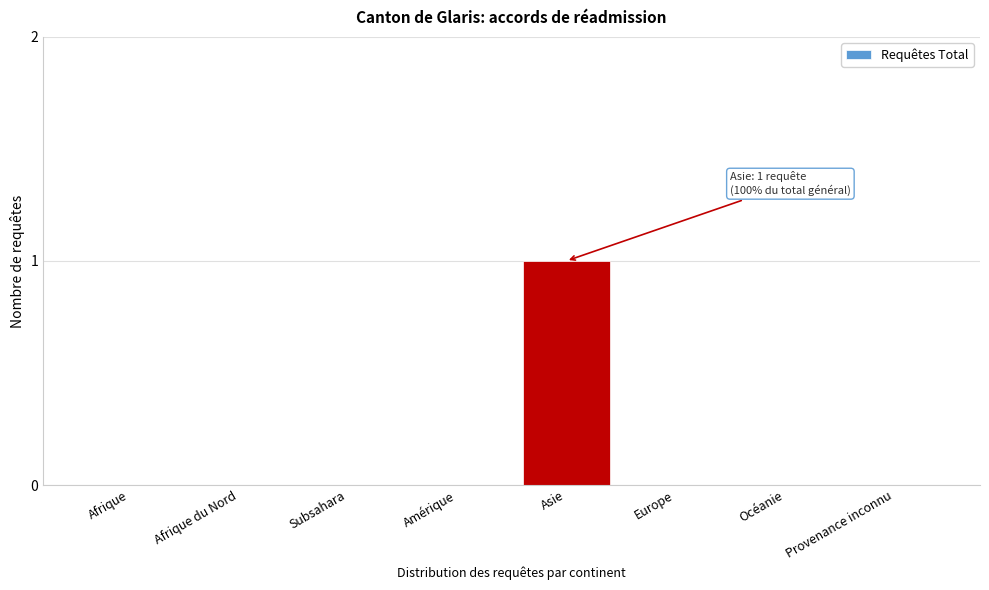

Reading left to right, list all the values displayed in this chart.

Afrique=0	Afrique du Nord=0	Subsahara=0	Amérique=0	Asie=1	Europe=0	Océanie=0	Provenance inconnu=0